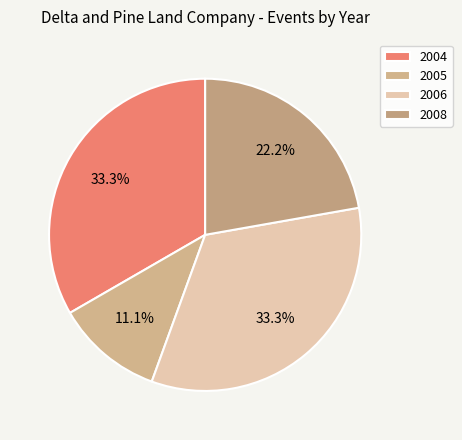

To the nearest percent, what portion does 2004 represent?

33%